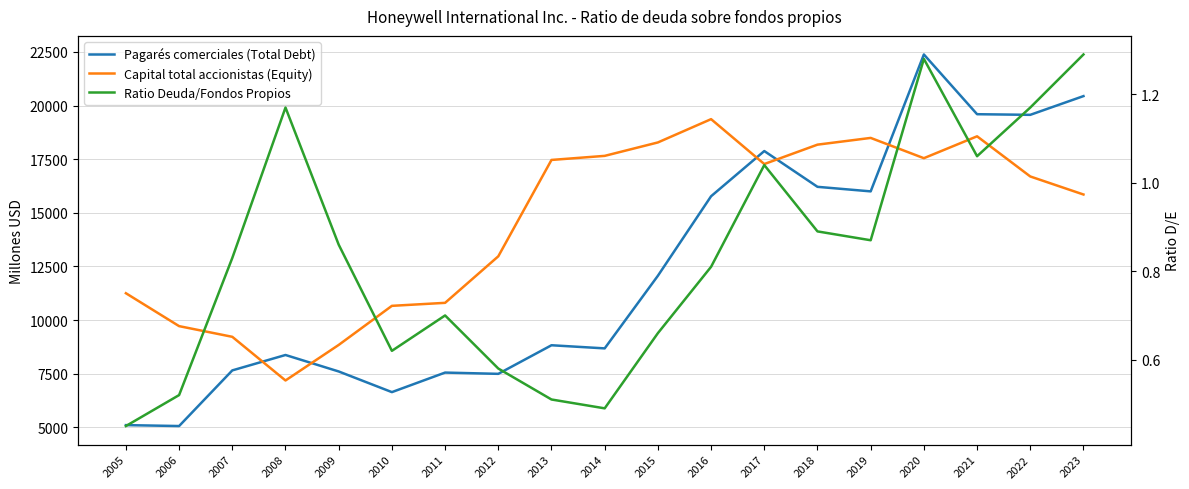

Between which two adjacent categories do Pagarés comerciales (Total Debt) and Capital total accionistas (Equity) first intersect?

2007 and 2008